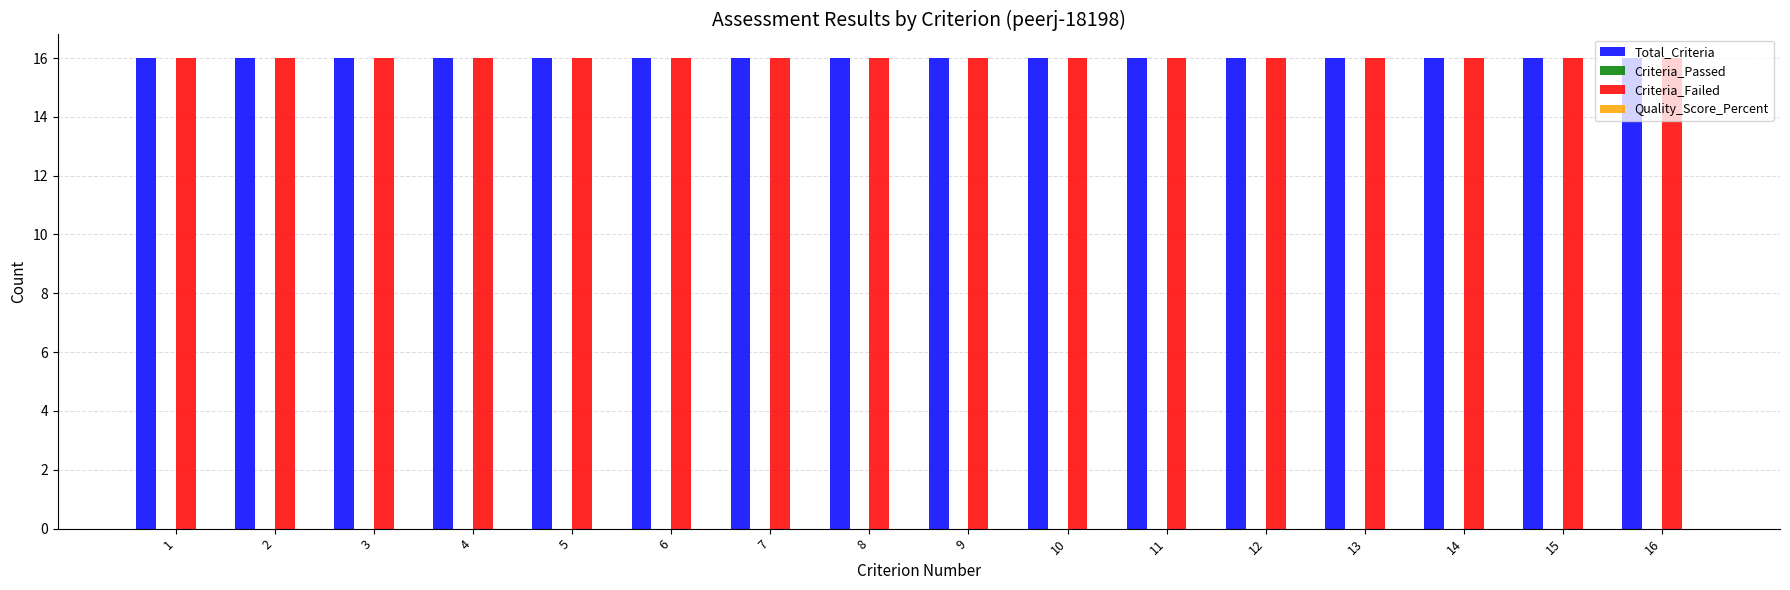

Reading right to left, extract all data points from this chart.

Total_Criteria: 16=16	15=16	14=16	13=16	12=16	11=16	10=16	9=16	8=16	7=16	6=16	5=16	4=16	3=16	2=16	1=16
Criteria_Passed: 16=0	15=0	14=0	13=0	12=0	11=0	10=0	9=0	8=0	7=0	6=0	5=0	4=0	3=0	2=0	1=0
Criteria_Failed: 16=16	15=16	14=16	13=16	12=16	11=16	10=16	9=16	8=16	7=16	6=16	5=16	4=16	3=16	2=16	1=16
Quality_Score_Percent: 16=0	15=0	14=0	13=0	12=0	11=0	10=0	9=0	8=0	7=0	6=0	5=0	4=0	3=0	2=0	1=0